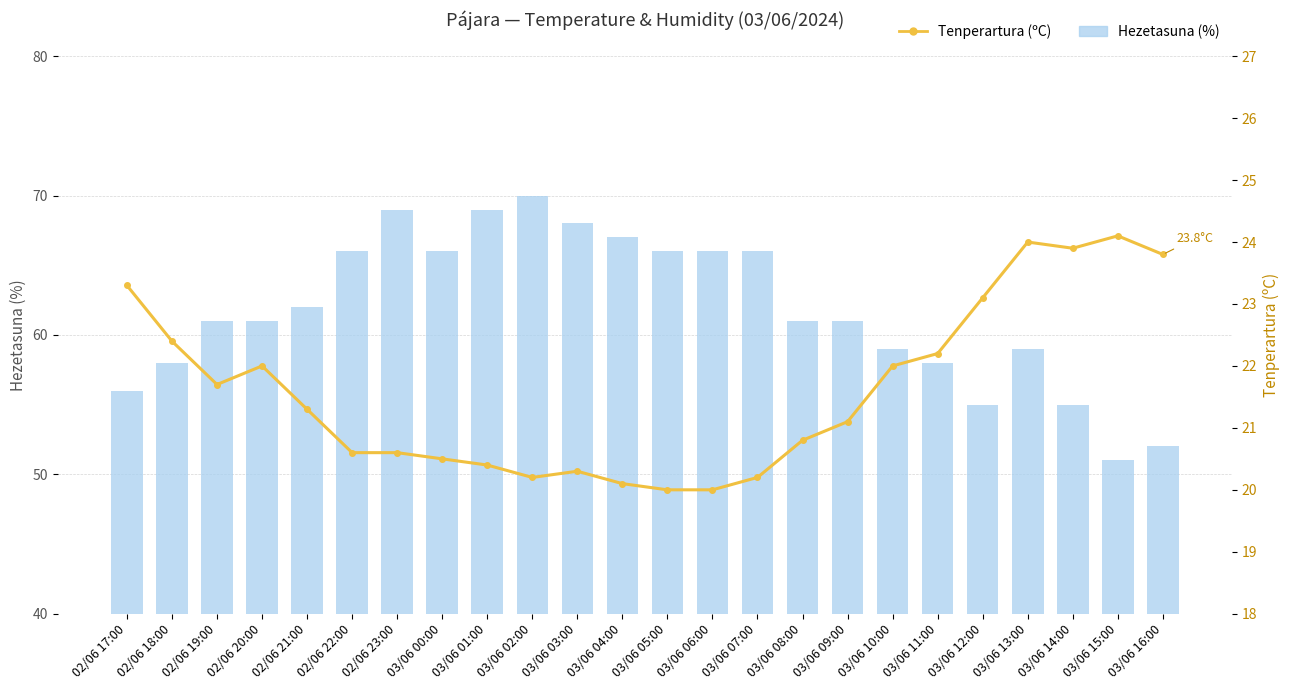

Reading right to left, extract all data points from this chart.

Hezetasuna (%): 03/06 16:00=52.0	03/06 15:00=51.0	03/06 14:00=55.0	03/06 13:00=59.0	03/06 12:00=55.0	03/06 11:00=58.0	03/06 10:00=59.0	03/06 09:00=61.0	03/06 08:00=61.0	03/06 07:00=66.0	03/06 06:00=66.0	03/06 05:00=66.0	03/06 04:00=67.0	03/06 03:00=68.0	03/06 02:00=70.0	03/06 01:00=69.0	03/06 00:00=66.0	02/06 23:00=69.0	02/06 22:00=66.0	02/06 21:00=62.0	02/06 20:00=61.0	02/06 19:00=61.0	02/06 18:00=58.0	02/06 17:00=56.0
Tenperartura (ºC): 03/06 16:00=23.8	03/06 15:00=24.1	03/06 14:00=23.9	03/06 13:00=24.0	03/06 12:00=23.1	03/06 11:00=22.2	03/06 10:00=22.0	03/06 09:00=21.1	03/06 08:00=20.8	03/06 07:00=20.2	03/06 06:00=20.0	03/06 05:00=20.0	03/06 04:00=20.1	03/06 03:00=20.3	03/06 02:00=20.2	03/06 01:00=20.4	03/06 00:00=20.5	02/06 23:00=20.6	02/06 22:00=20.6	02/06 21:00=21.3	02/06 20:00=22.0	02/06 19:00=21.7	02/06 18:00=22.4	02/06 17:00=23.3